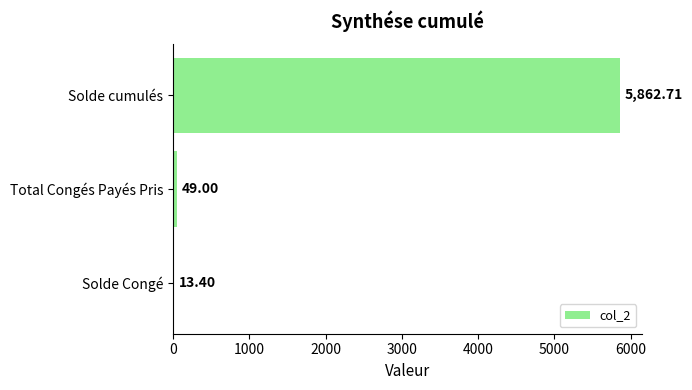

At which label is the value closest to 2938?

Total Congés Payés Pris